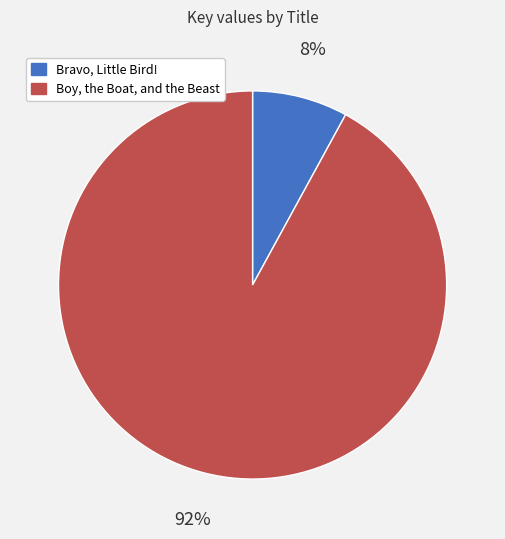

Which slice represents more than half of the pie?

Boy, the Boat, and the Beast